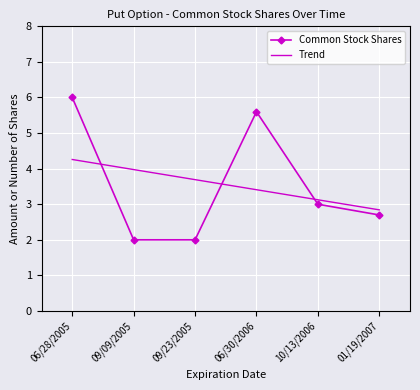

Between 06/28/2005 and 01/19/2007, which is larger?

06/28/2005